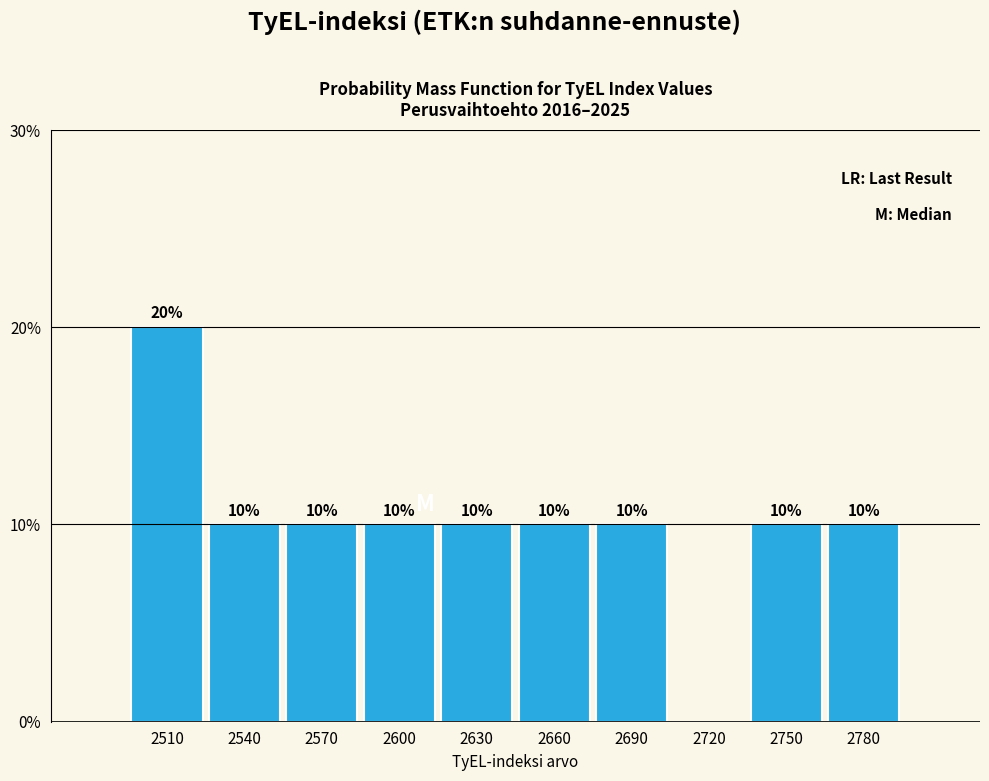

Reading right to left, what are all the values shown in this chart?

2780=10	2750=10	2720=0	2690=10	2660=10	2630=10	2600=10	2570=10	2540=10	2510=20